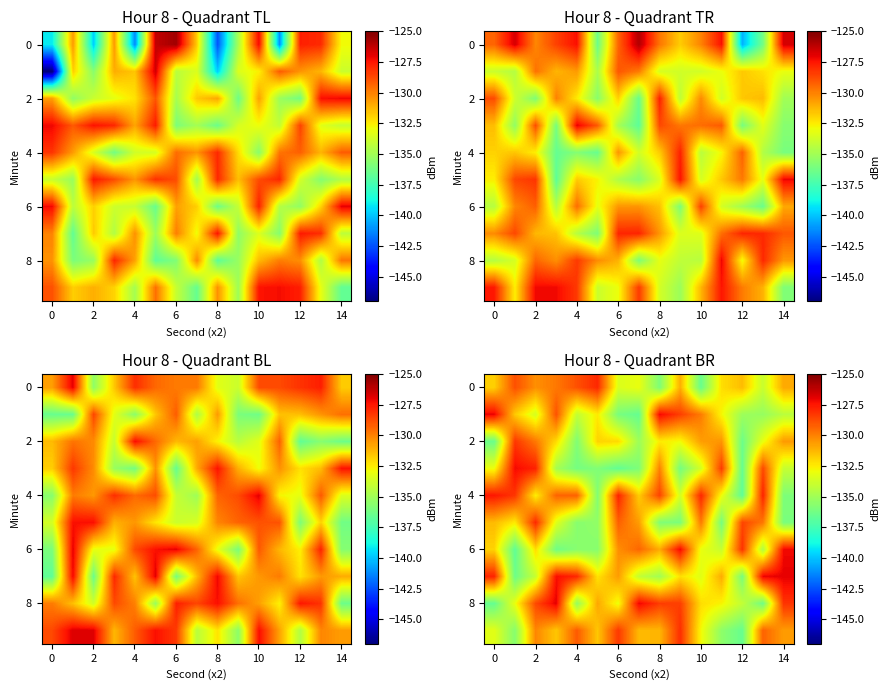

How many data points in 6 are less than -132?

8